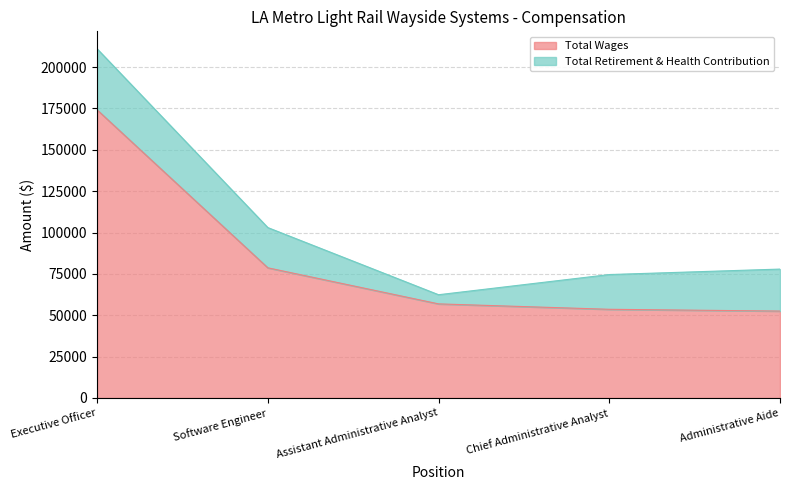

What is the value of the 4th point from the left?

53594